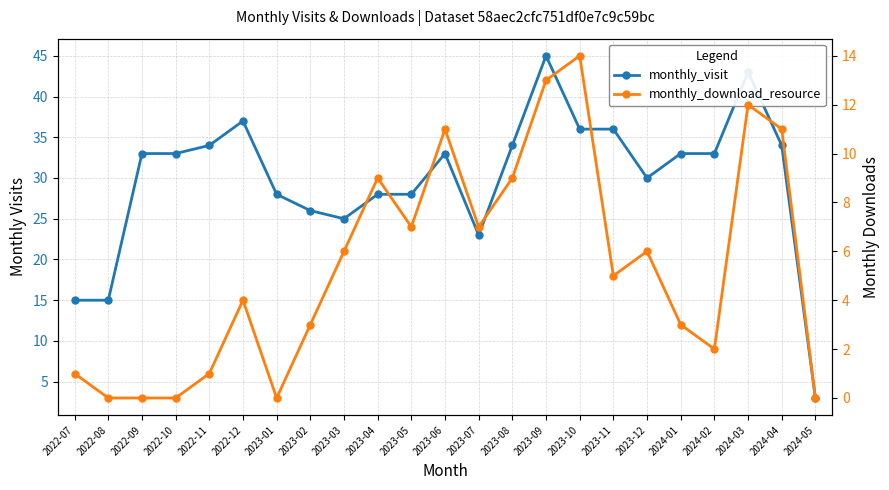

Which series has the largest total across all categories?

monthly_visit